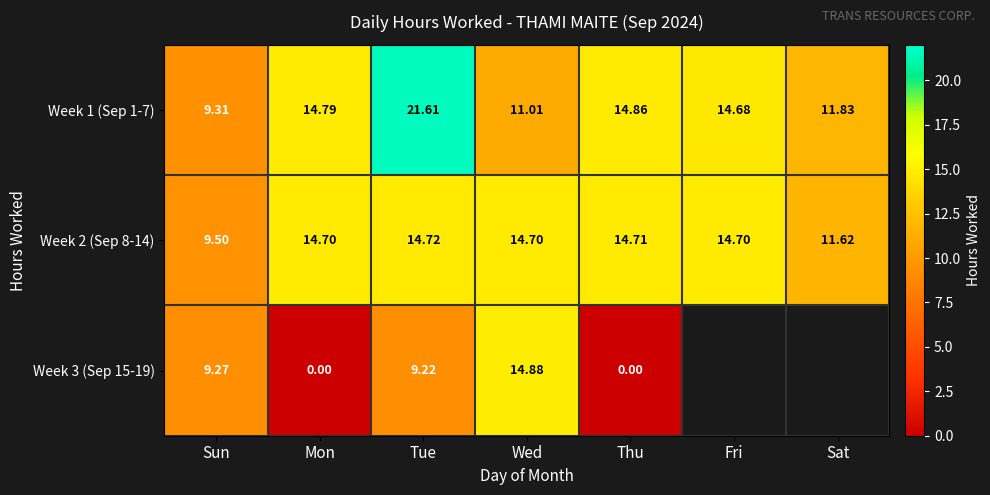

Between Thu and Mon, which is larger?

Thu